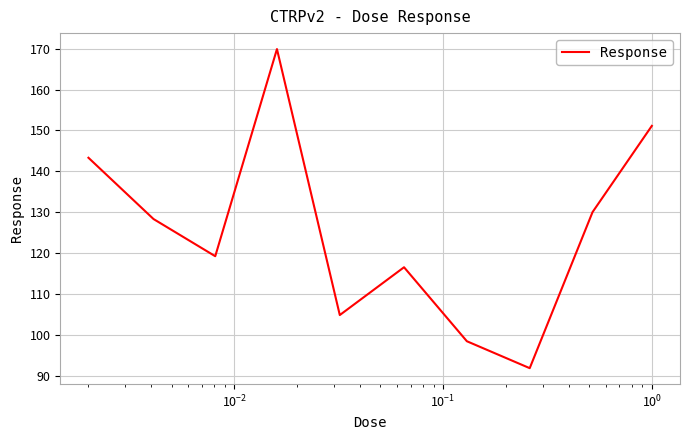

What is the maximum value shown in the chart?

169.9